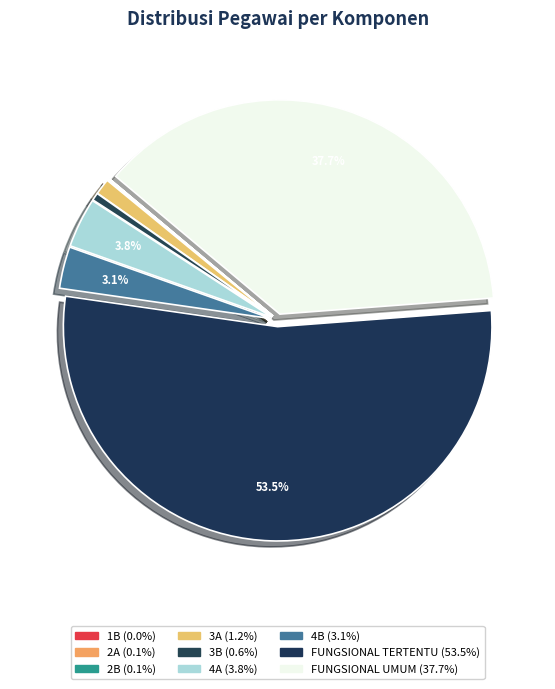

Is there any slice that represents more than half of the pie?

Yes